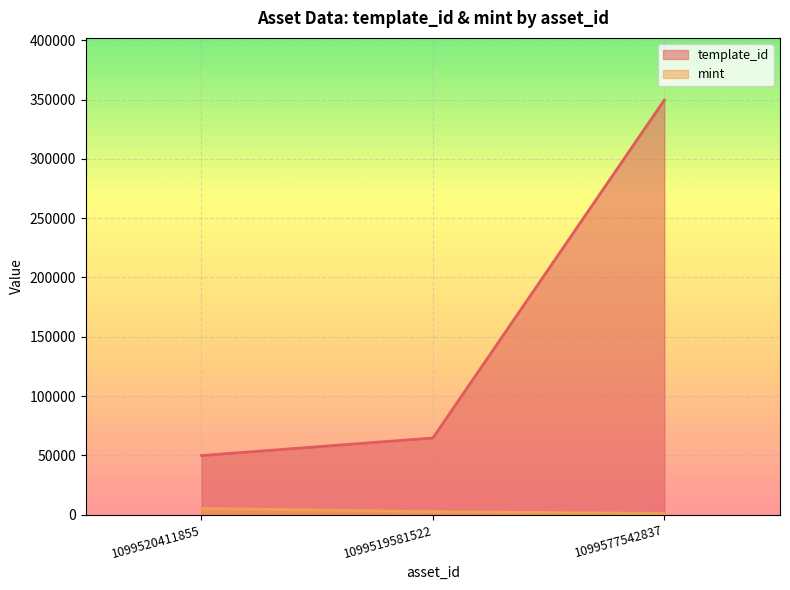

Reading left to right, extract all data points from this chart.

template_id: 1099520411855=49849	1099519581522=64660	1099577542837=349523
mint: 1099520411855=5262	1099519581522=2520	1099577542837=1043